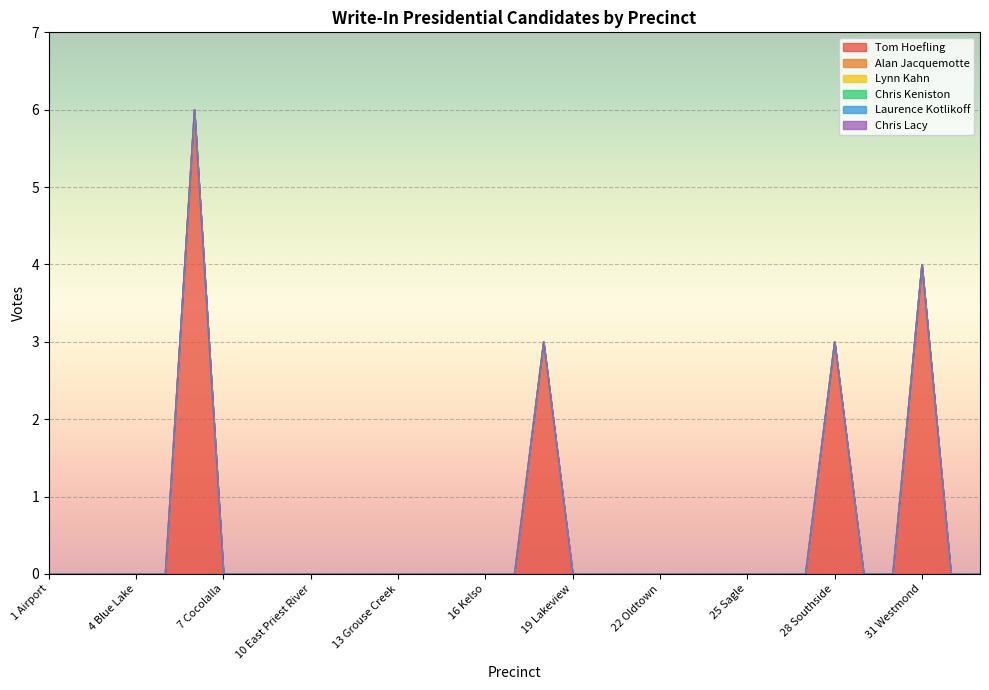

True or false: Tom Hoefling has a value of 0 at 10 East Priest River.

True